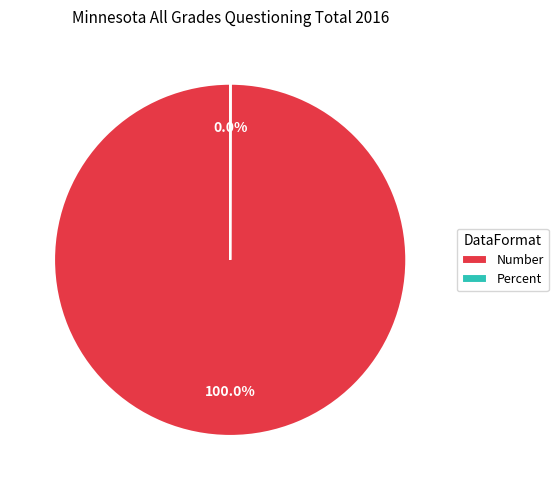

Which category has the biggest portion of the pie?

Number